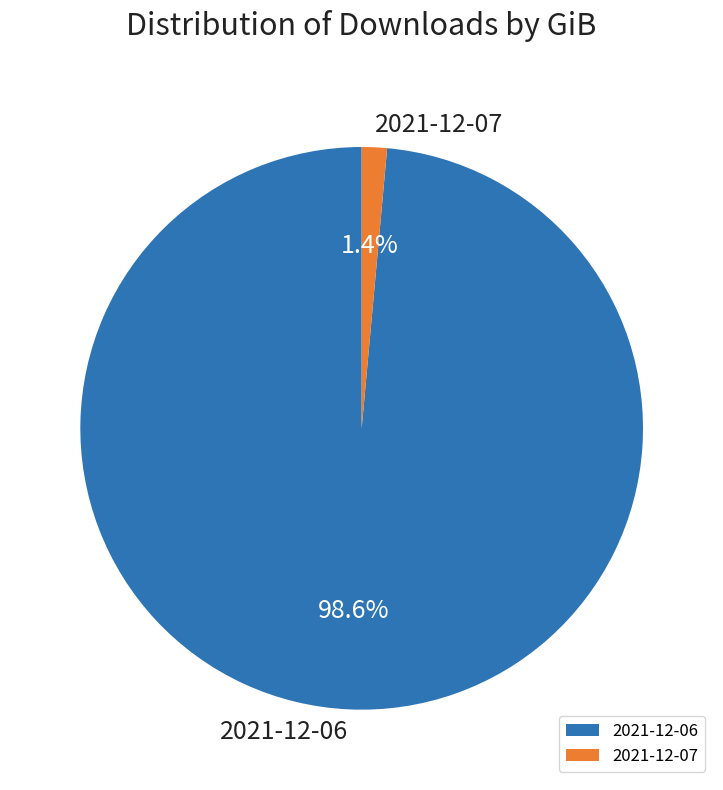

True or false: 2021-12-07 accounts for 11% of the total.

False